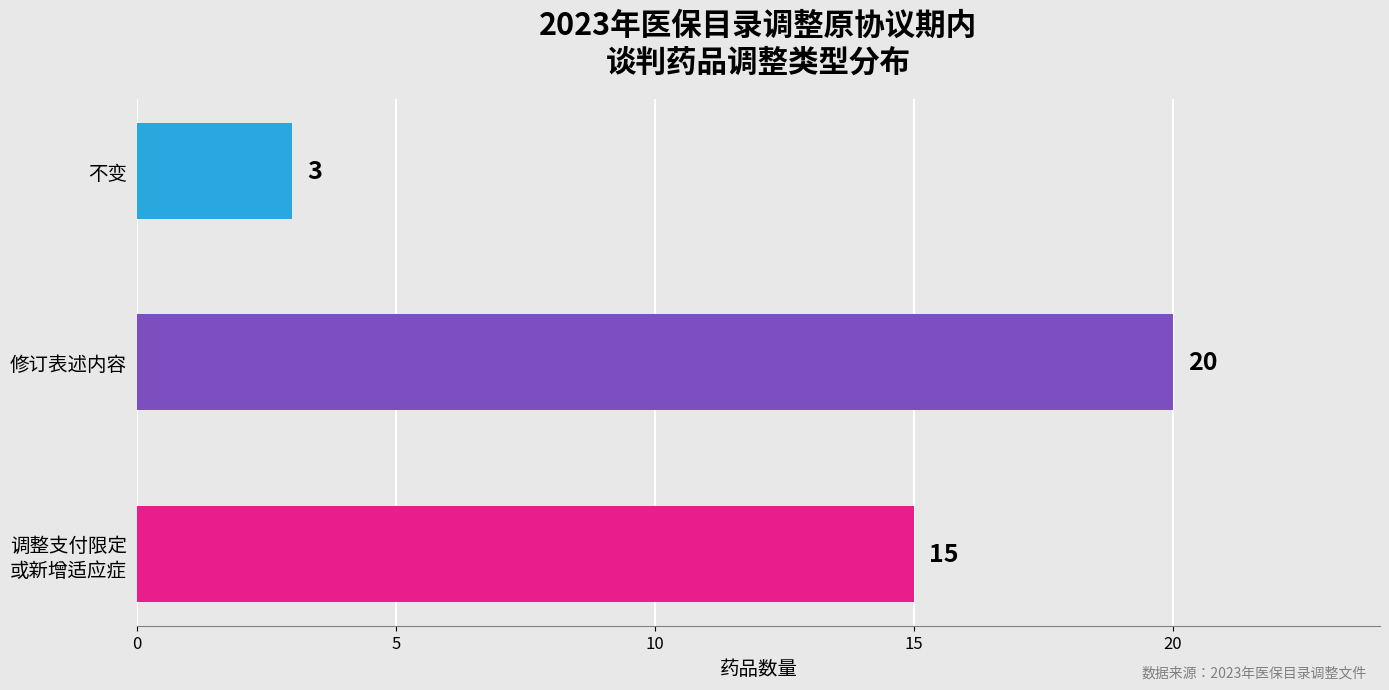

Is it true that the value at 不变 is 1?

False